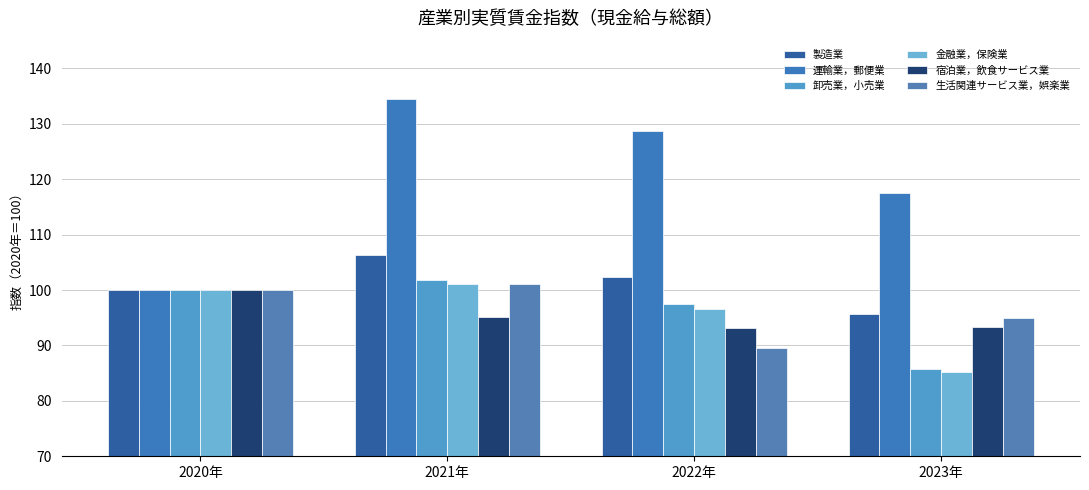

At which label does 製造業 reach its minimum?

2023年